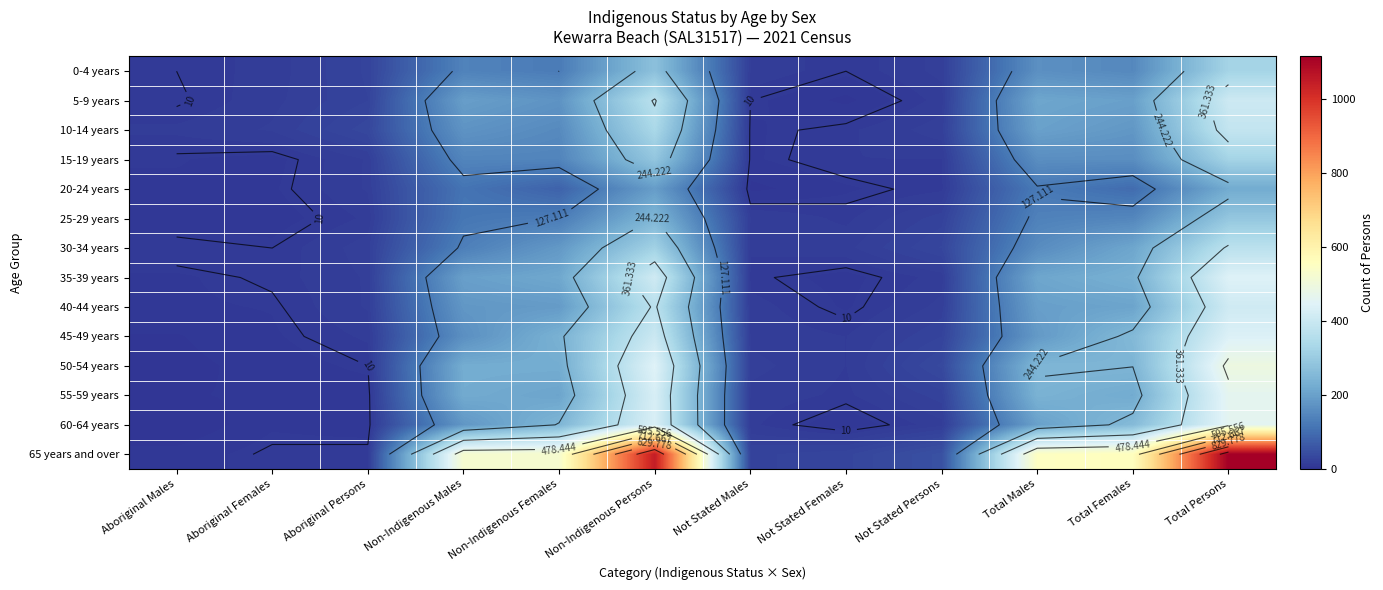

Rank the categories by 0-4 years value from highest to lowest.

Total Persons, Non-Indigenous Persons, Total Males, Total Females, Non-Indigenous Males, Non-Indigenous Females, Aboriginal Persons, Not Stated Persons, Not Stated Males, Aboriginal Females, Aboriginal Males, Not Stated Females